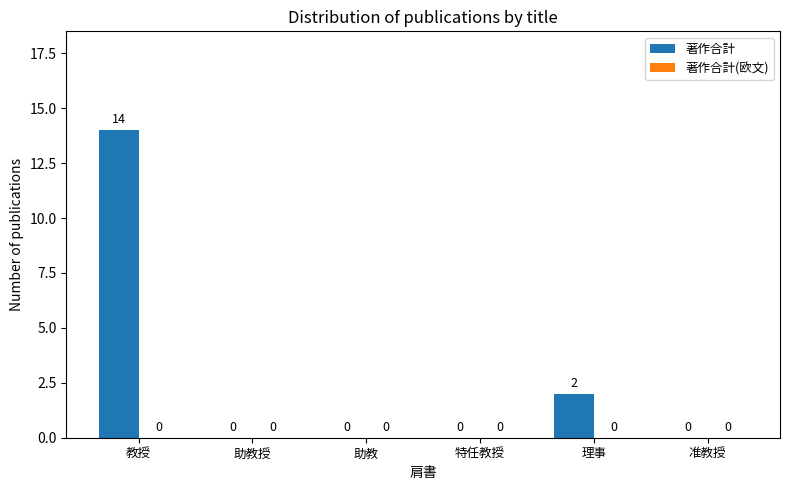

What is the sum of all values?

16